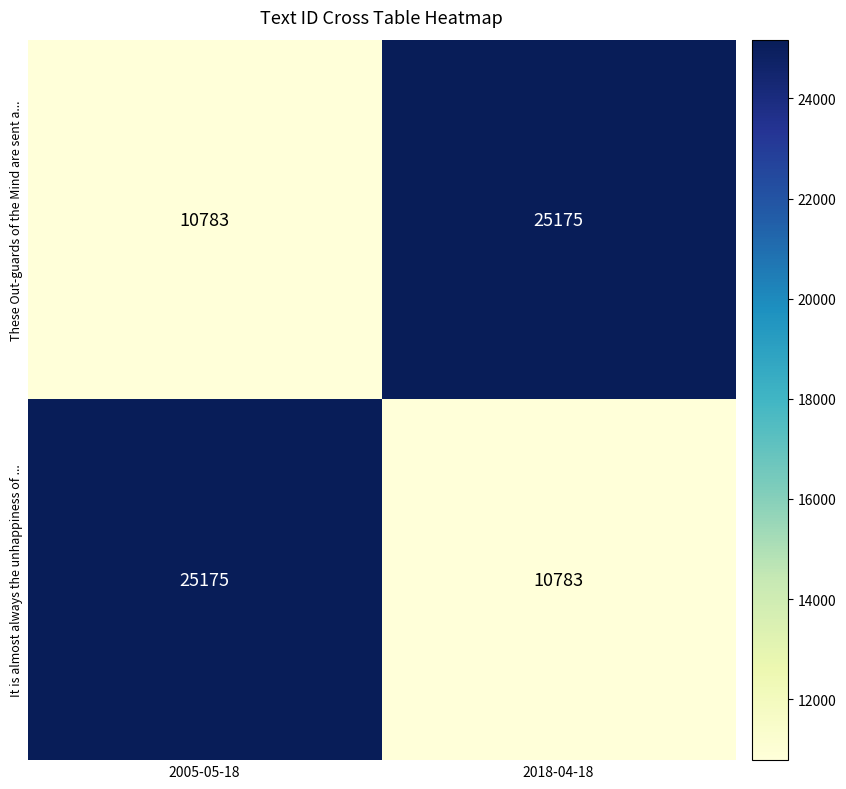

What is the approximate value of These Out-guards of the Mind are sent a... at 2005-05-18, to the nearest 10?

10780